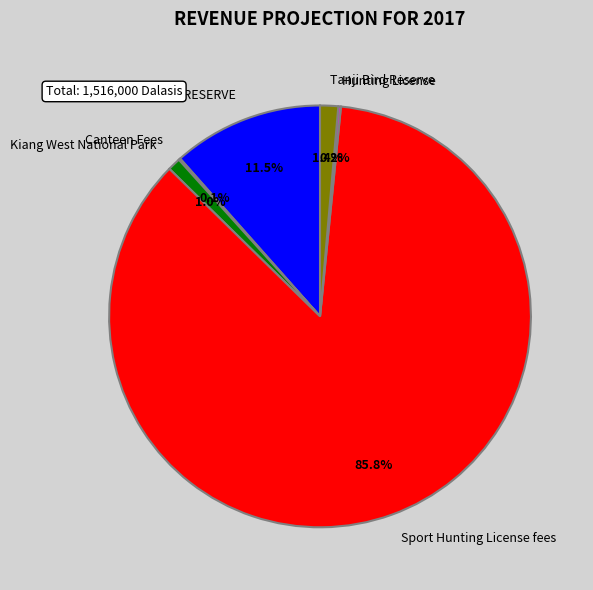

Between Tanji Bird Reserve and ABUKO NATURE RESERVE, which is larger?

ABUKO NATURE RESERVE